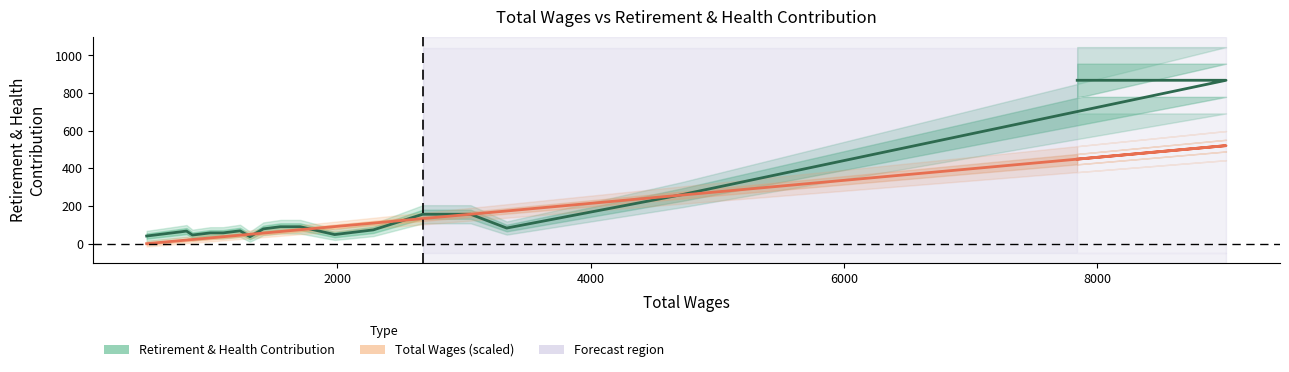

Which series has the largest range (max minus min)?

Total Retirement & Health Contribution